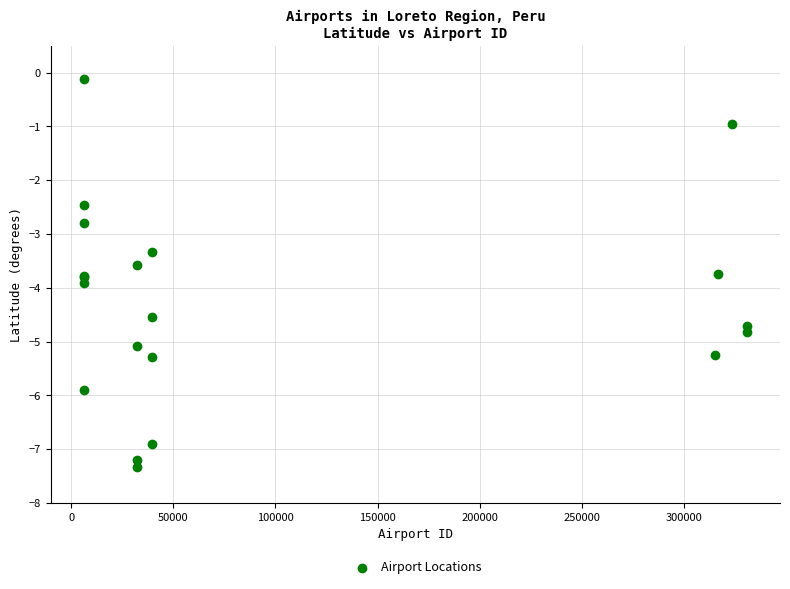

What Y value in the scatter plot is closest to -3?

-2.8